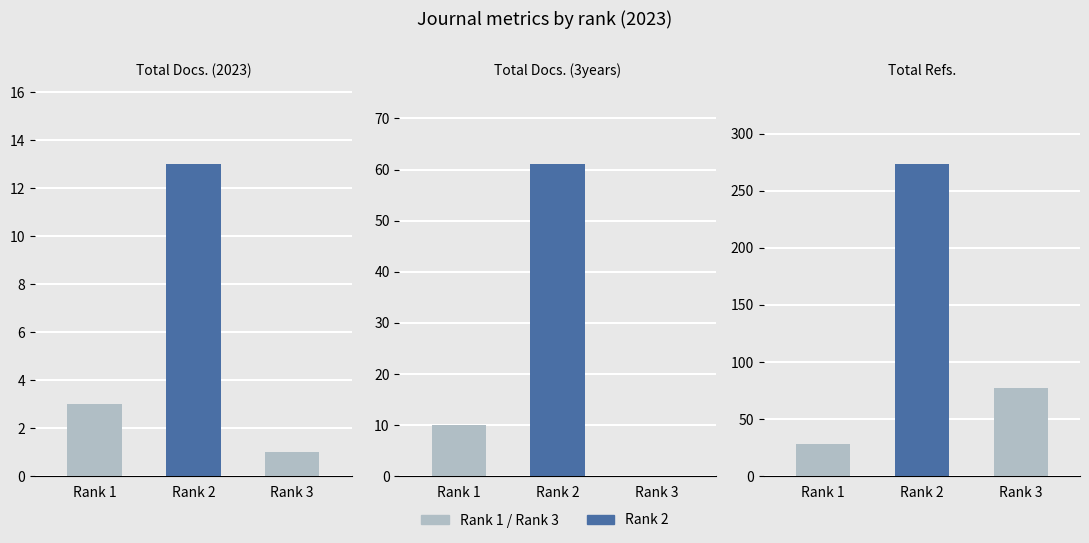

At Rank 2, list the series in order from smallest to largest.

Total Docs. (2023), Total Docs. (3years), Total Refs.